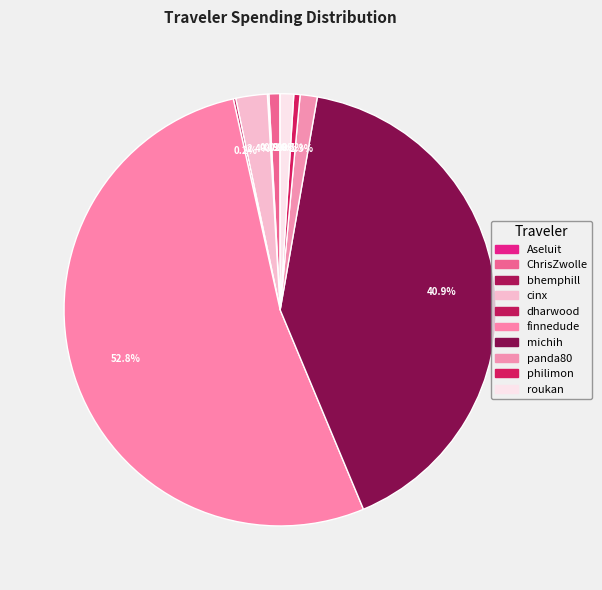

What is the change in value from ChrisZwolle to cinx?

+33.6